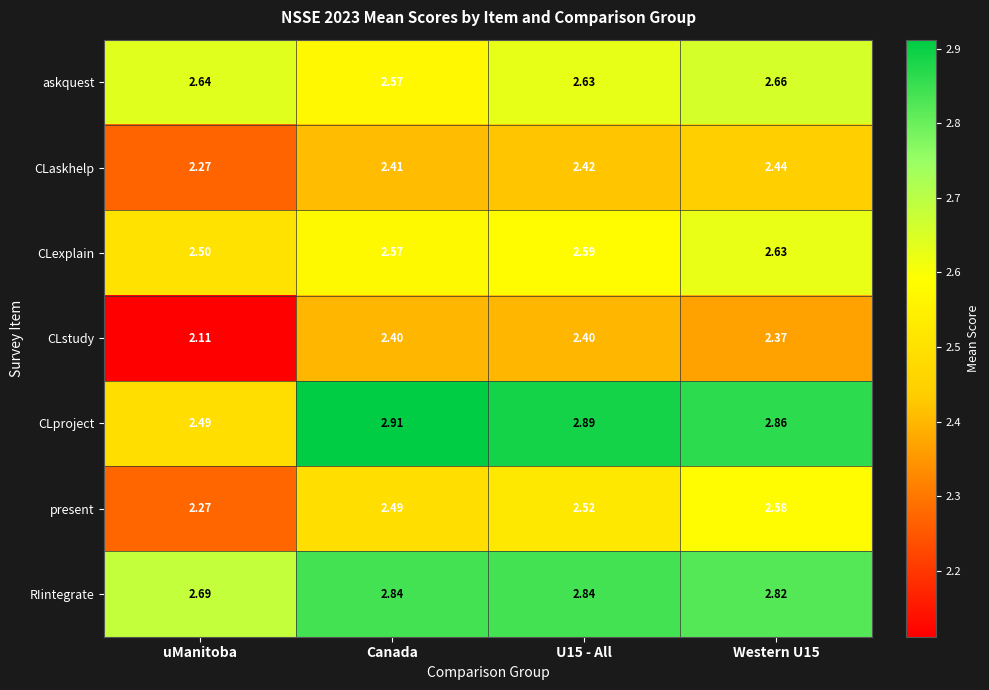

At which label does CLstudy reach its minimum?

uManitoba